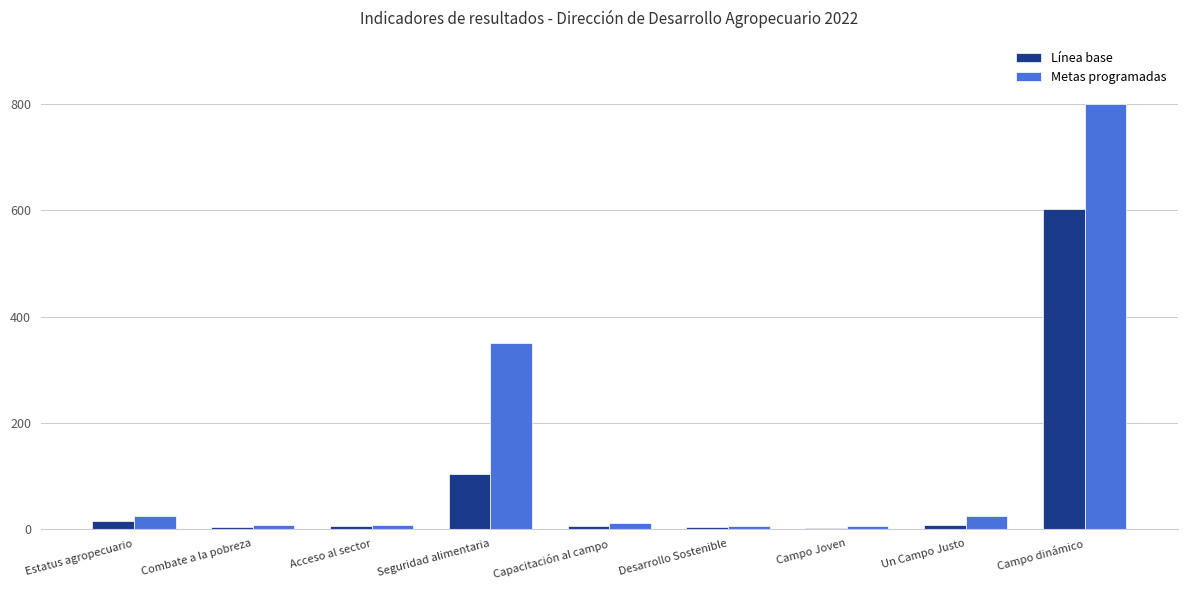

What is the greatest value displayed?

800